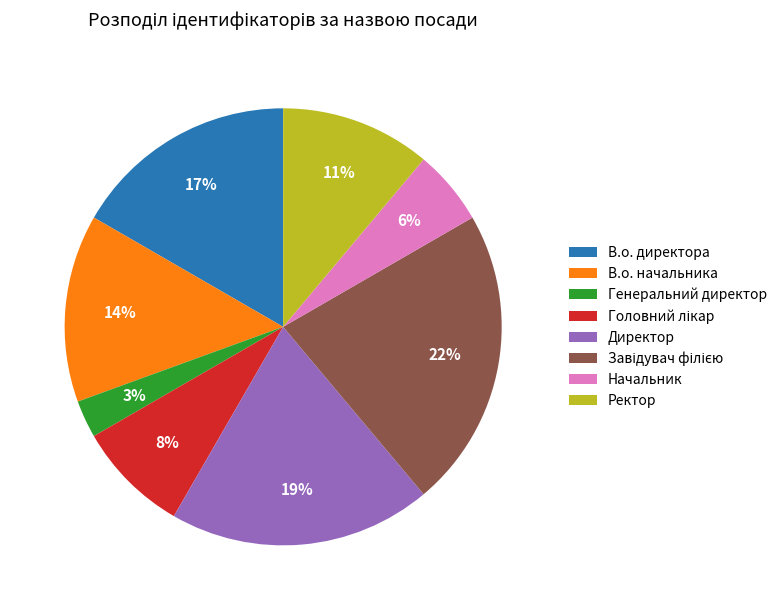

Combined, do Начальник and Генеральний директор account for over 50%?

No